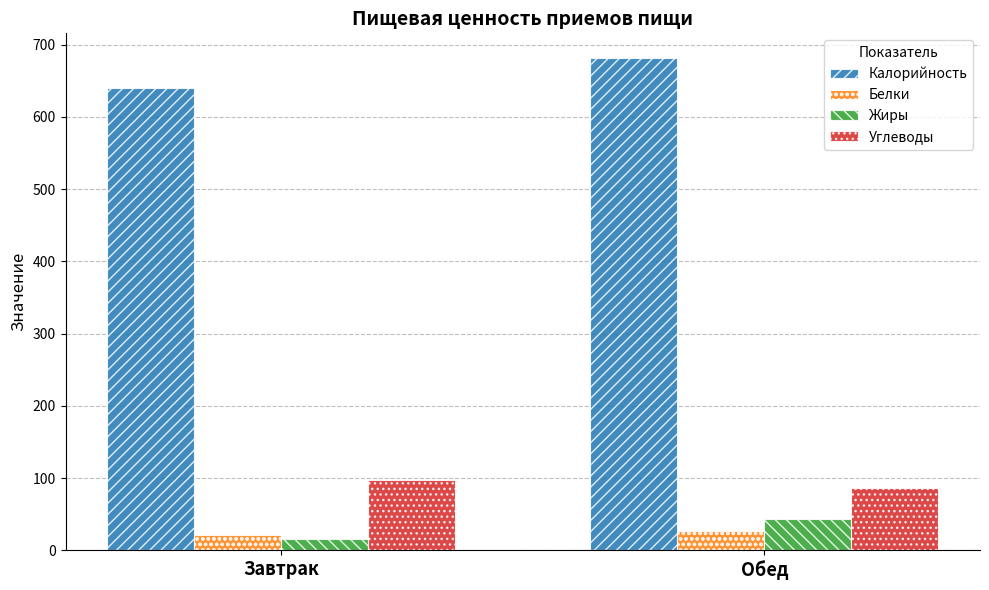

What is the difference between the Жиры values at Обед and Завтрак?

26.6